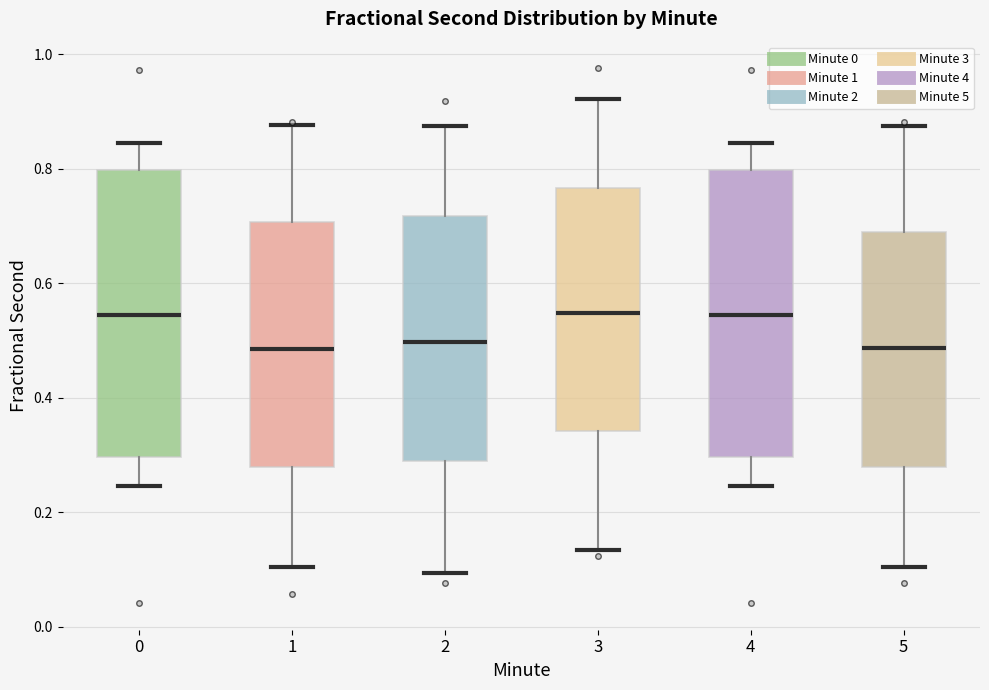

Reading left to right, transcribe this box plot: for each box, give where its median line is, the range the box spans, and where its two whiskers end, as read against the y-axis. The values are not printed on the chart, so give them approximately, as read against the axis.

0: median 0.54, box 0.30 to 0.80, whiskers 0.24 to 0.84
1: median 0.48, box 0.28 to 0.70, whiskers 0.10 to 0.88
2: median 0.50, box 0.28 to 0.72, whiskers 0.10 to 0.88
3: median 0.54, box 0.34 to 0.76, whiskers 0.14 to 0.92
4: median 0.54, box 0.30 to 0.80, whiskers 0.24 to 0.84
5: median 0.48, box 0.28 to 0.68, whiskers 0.10 to 0.88